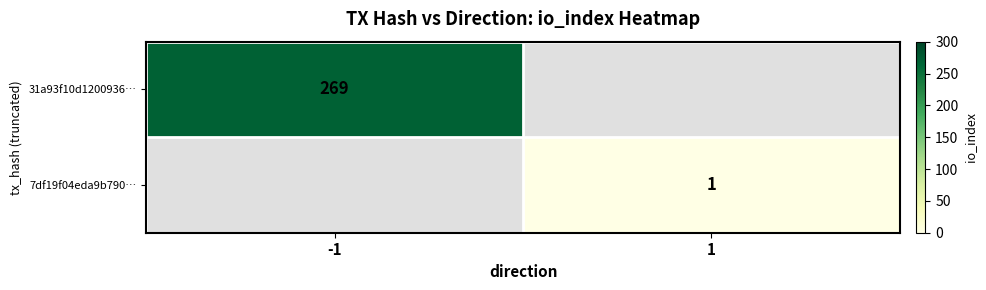

The 31a93f10d1200936… series shows 393 at -1. True or false?

False